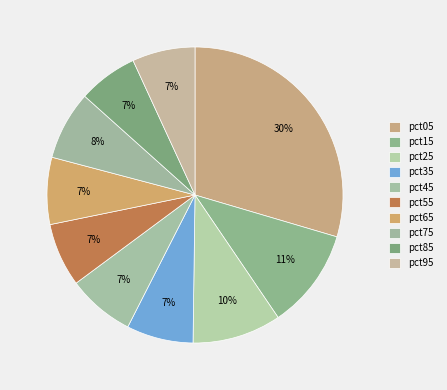

To the nearest percent, what is the difference between the largest and smallest slice percentages?

23%